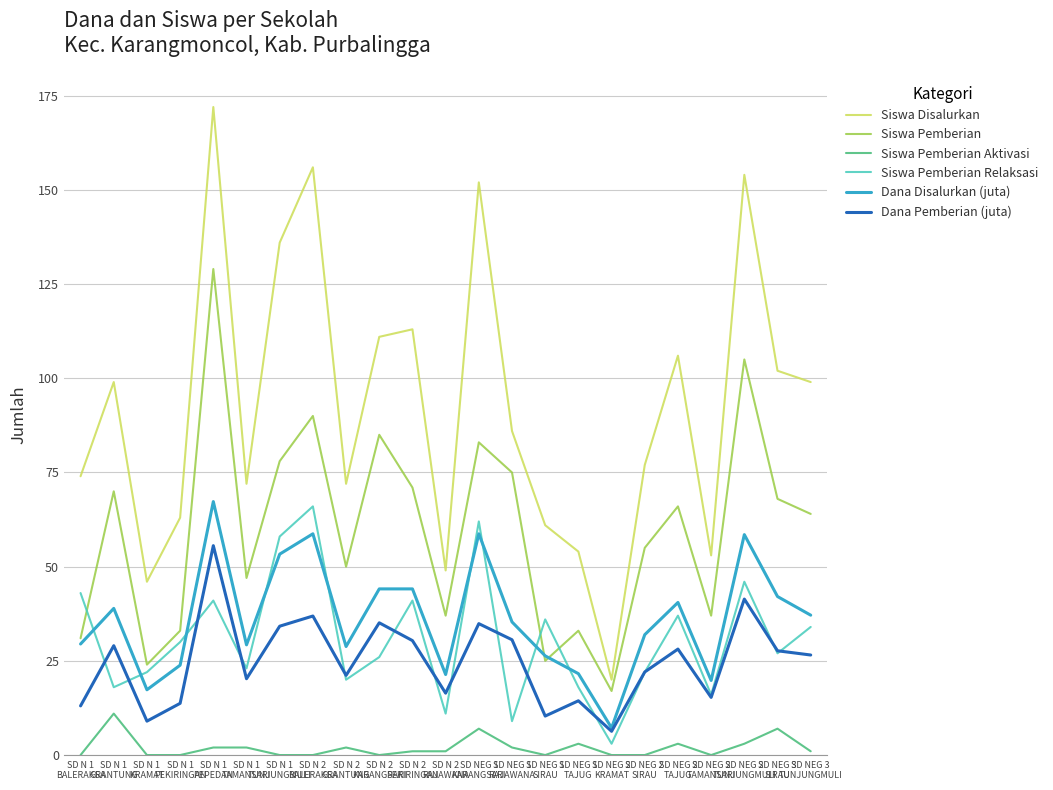

What is the maximum value for Siswa Pemberian Aktivasi?

11.0